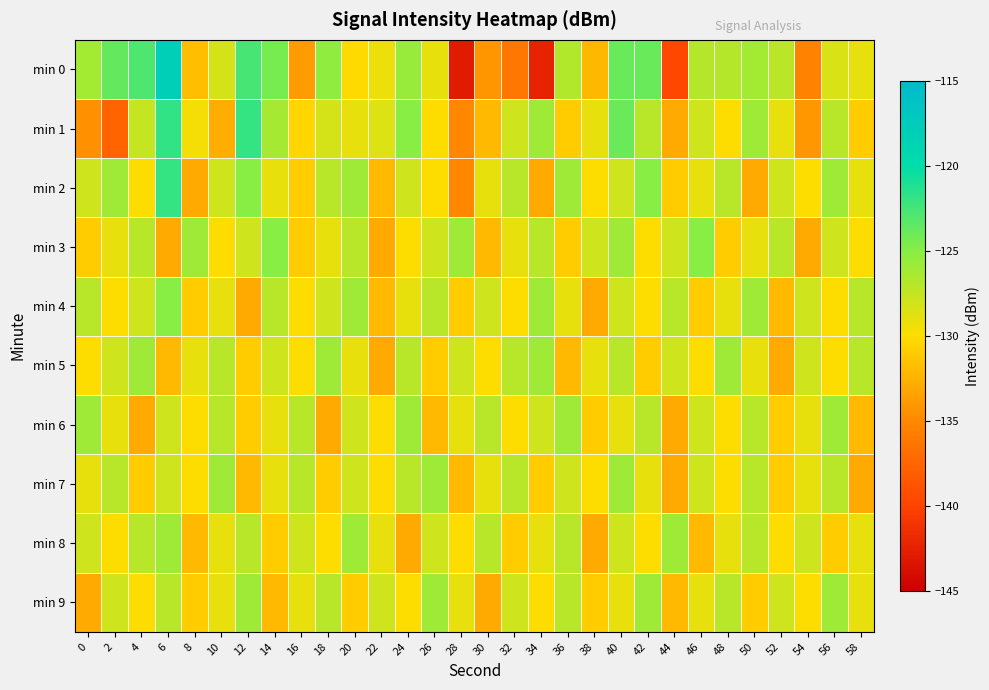

Which has a higher value, 10 or 24?

24